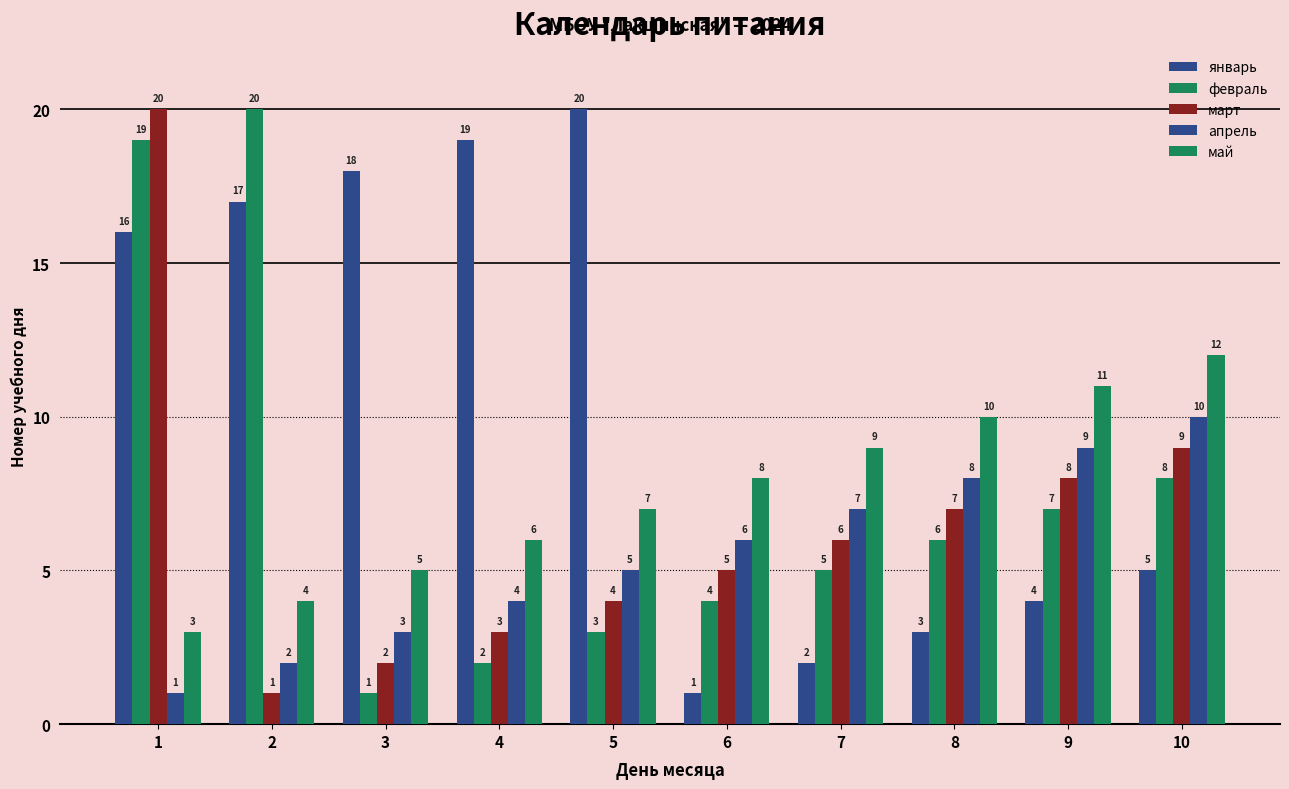

Count the май values in the range 5 to 10.

6